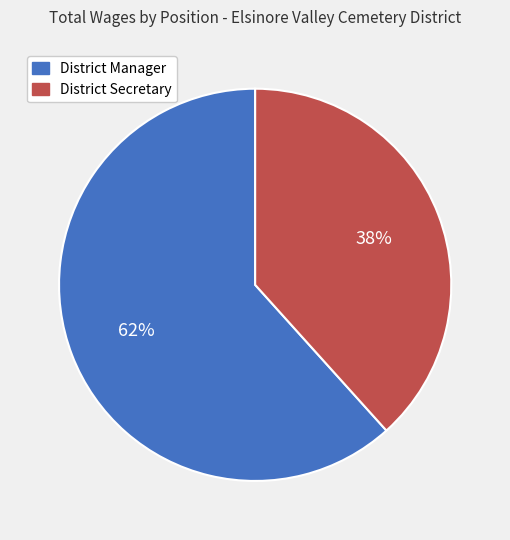

Is District Manager the majority of the pie?

Yes